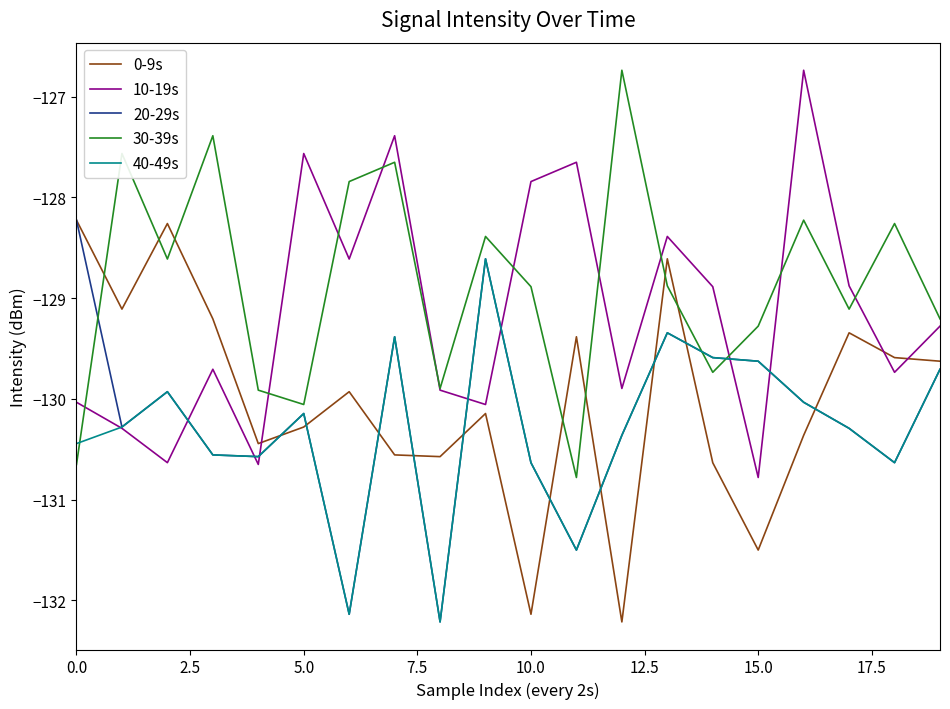

Does the chart have visible grid lines?

No